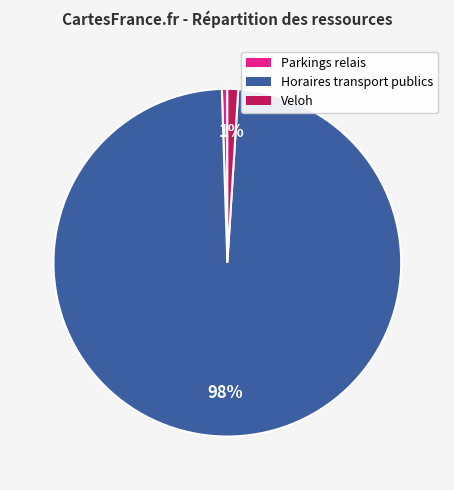

Is there any slice that represents more than half of the pie?

Yes